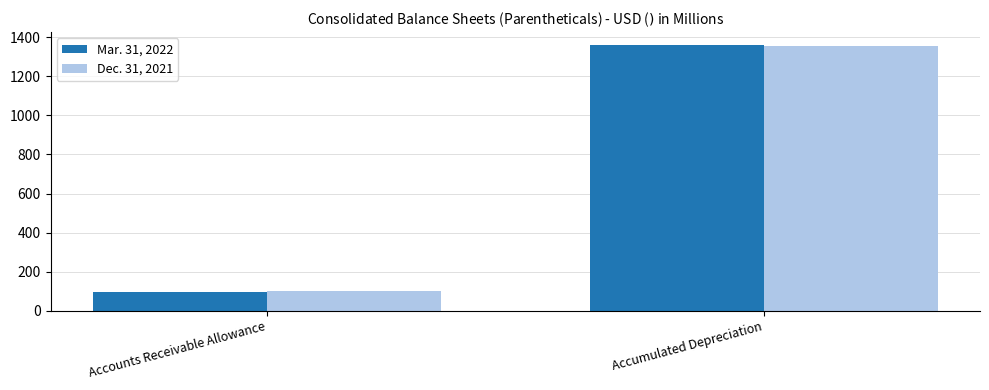

What is the difference between the maximum and minimum values in the Dec. 31, 2021 series?

1255